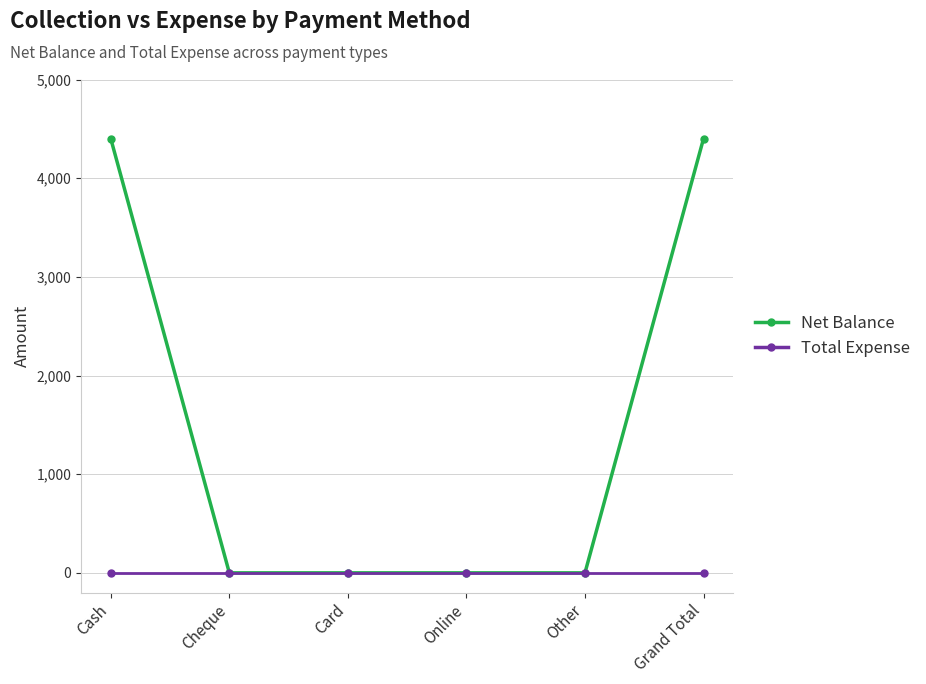

How many lines are shown in the chart?

2